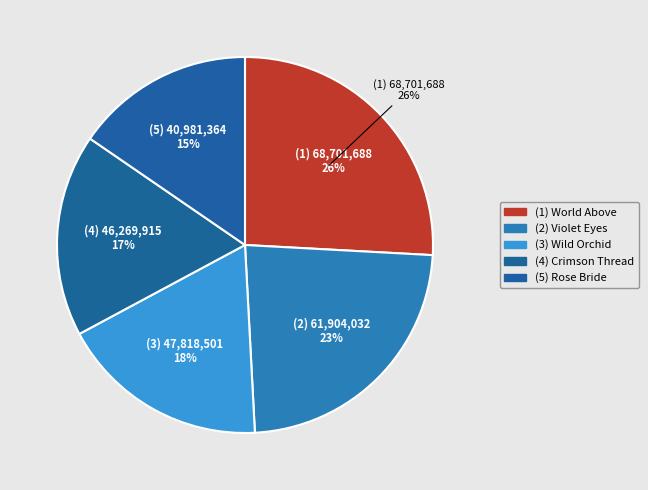

To the nearest percent, what is the difference between the largest and smallest slice percentages?

10%